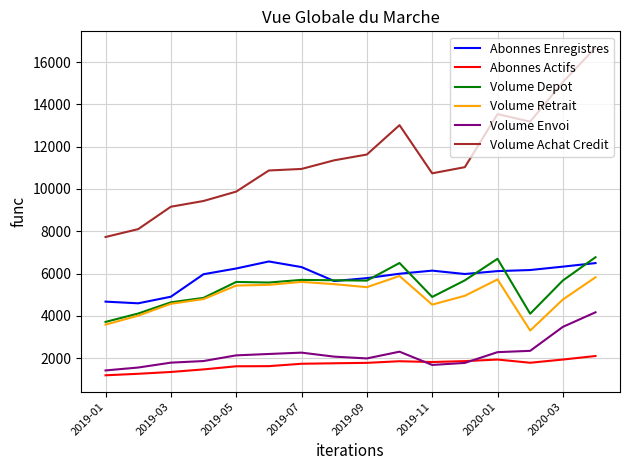

True or false: Volume Achat Credit and Volume Depot intersect in this chart.

False